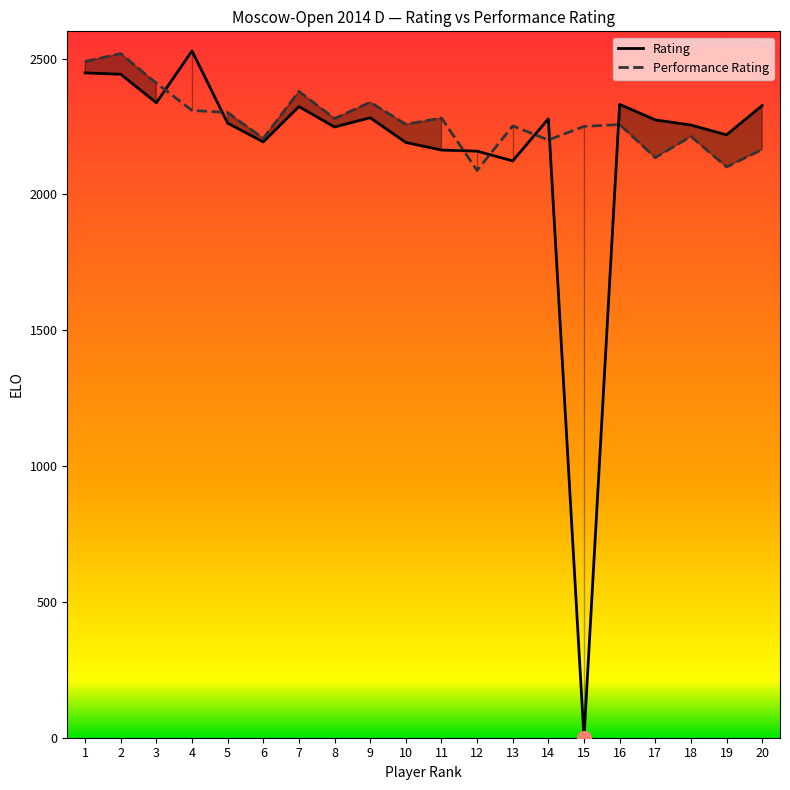

At which category does Performance Rating reach its first local peak?

2